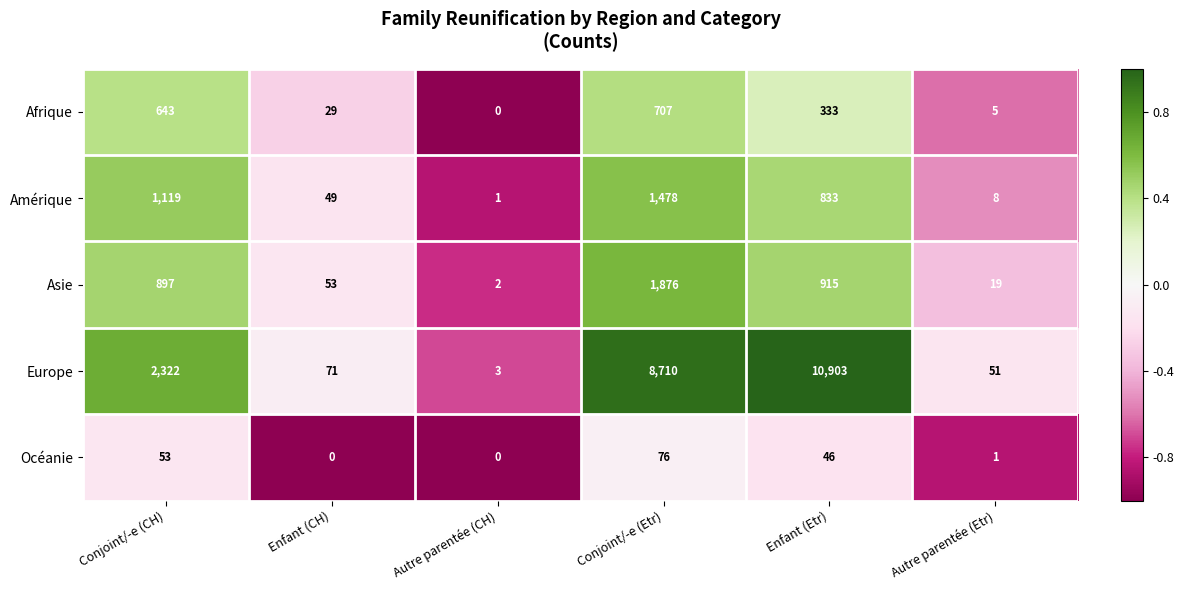

How many values in the Océanie series are below 46?

3